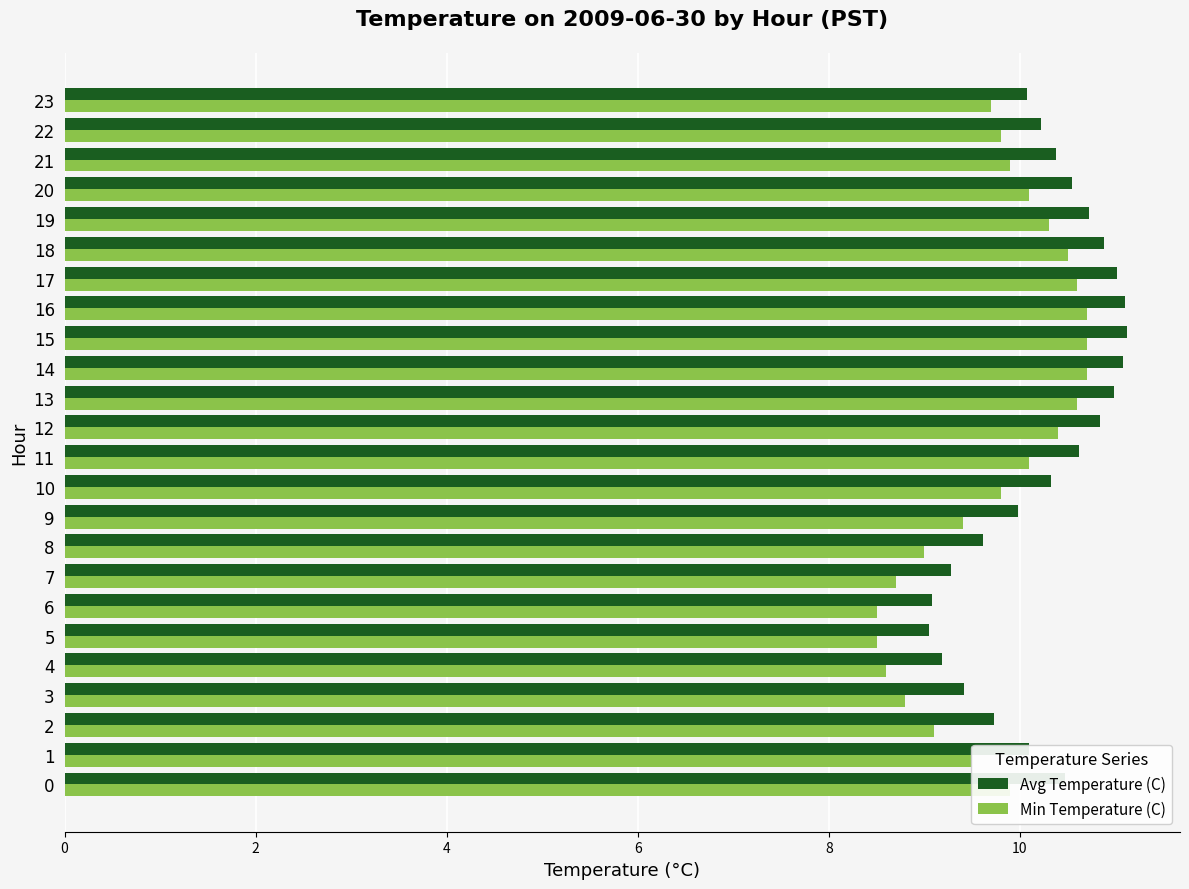

What is the difference between the maximum and minimum values in the Min Temperature (C) series?

2.2